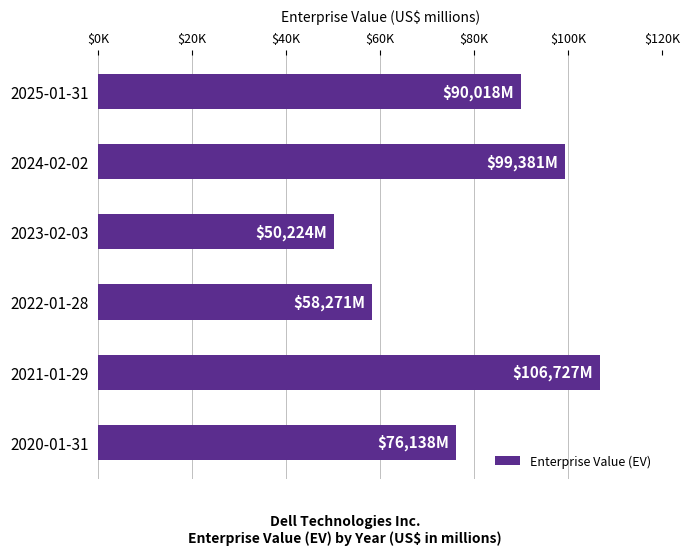

Are the bars horizontal?

Yes